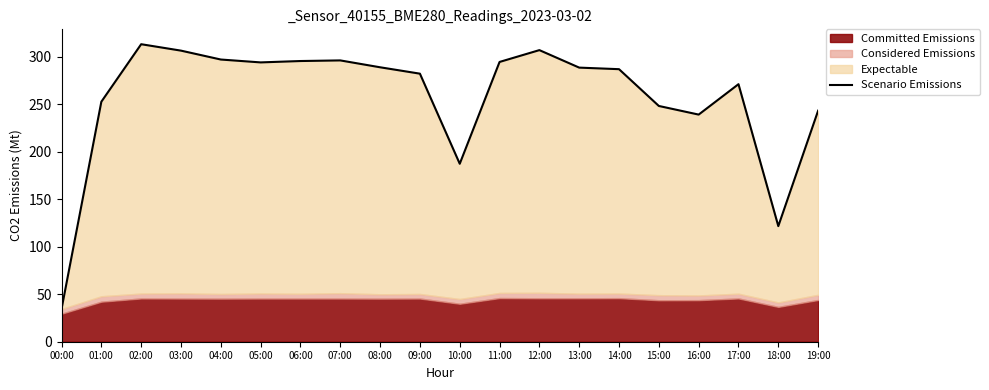

What position from the right is 10:00?

10